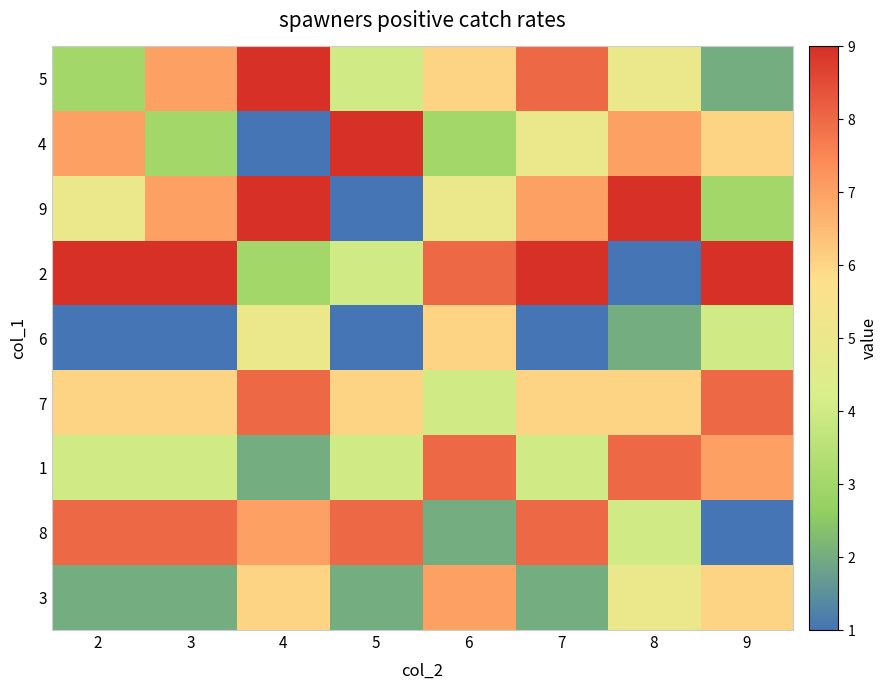

Which series changed the most between 4 and 6?

1